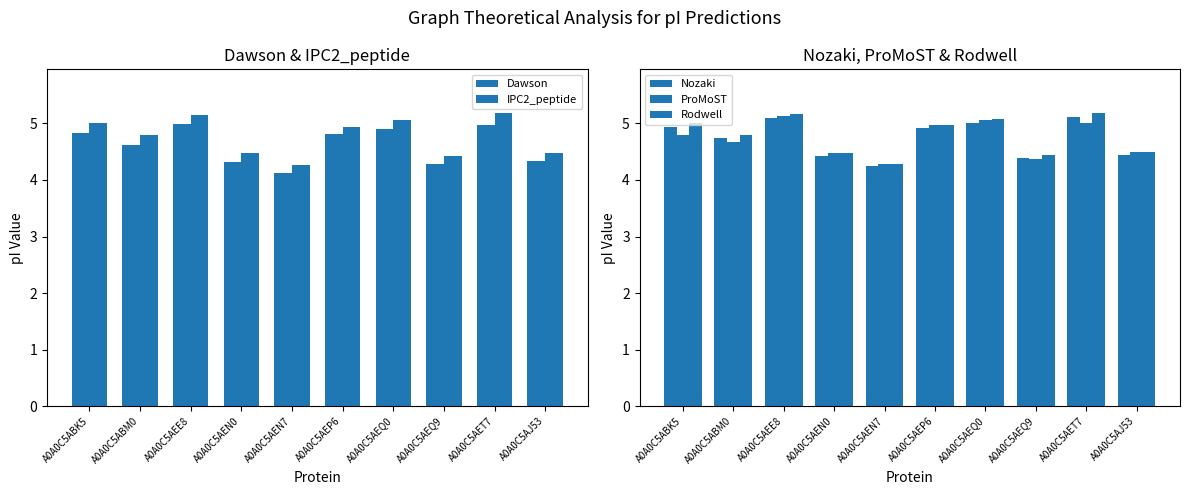

What is the label of the 7th bar from the left?

A0A0C5AEQ0